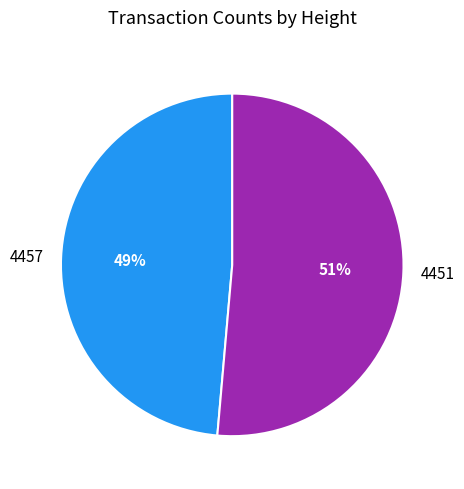

What is the smallest slice in the pie chart?

4457